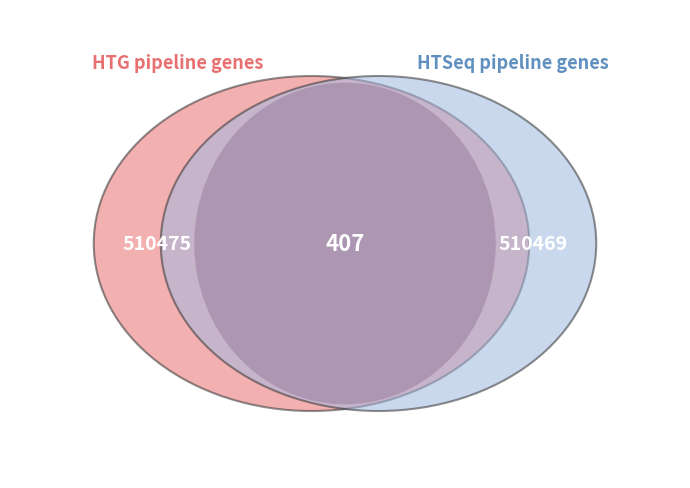

To the nearest percent, what is the average slice percentage?

50%